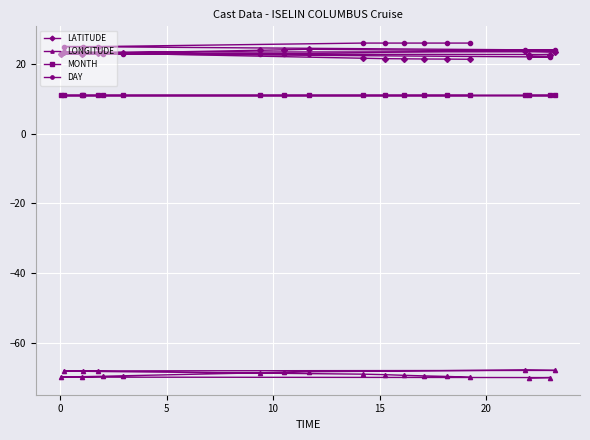

What is the value of the MONTH point at the 10th from the left?

11.0